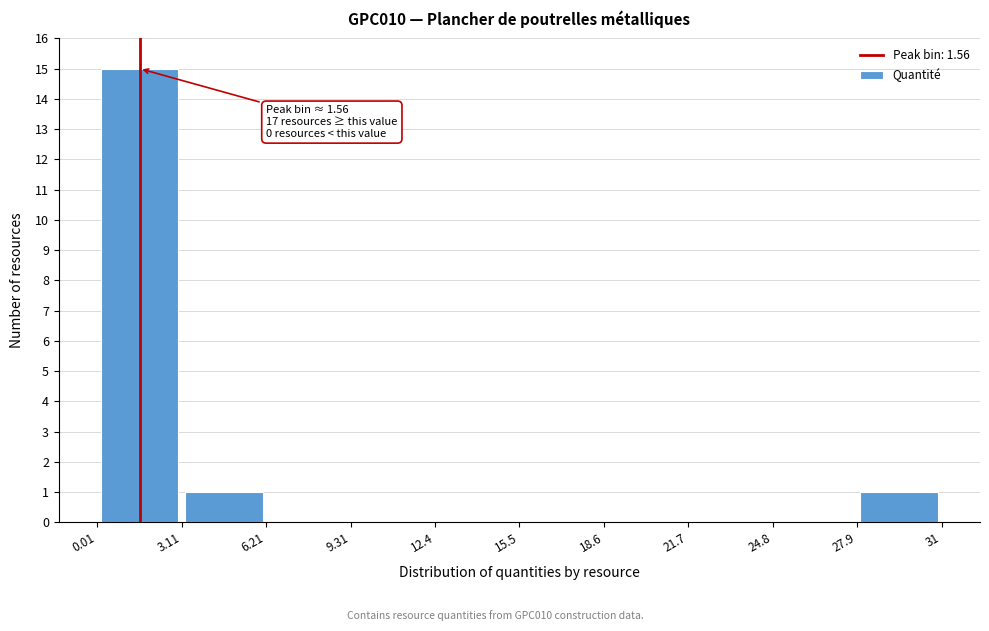

Over which range of the x-axis is the bar tallest?

0.01 to 3.11